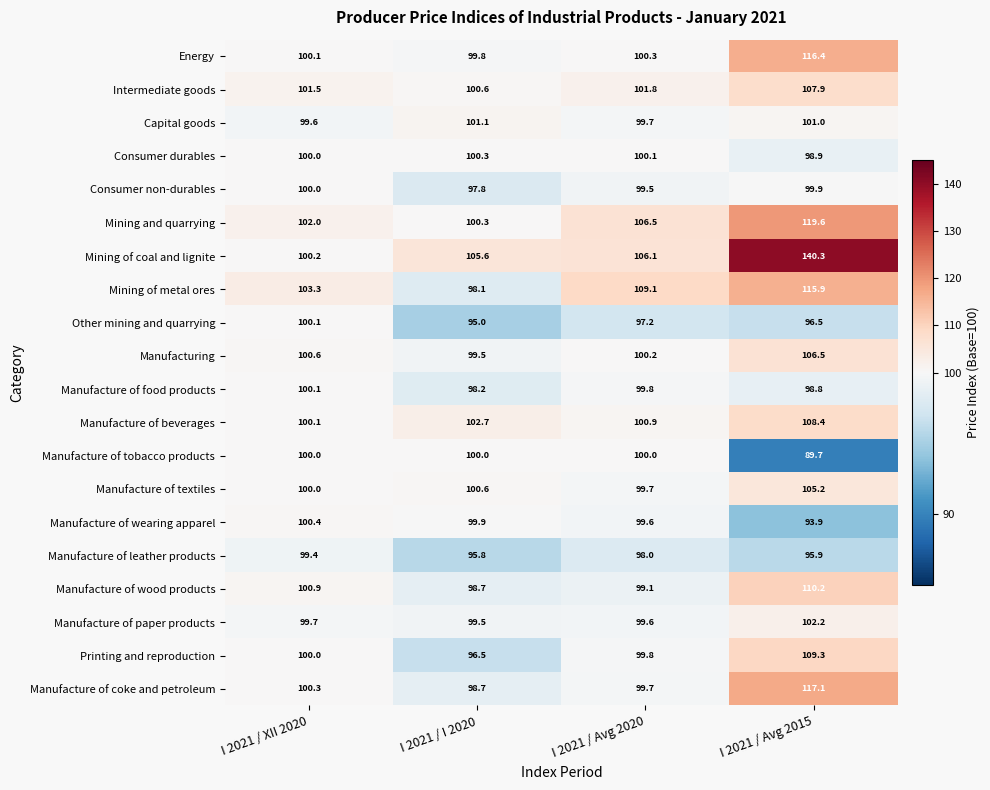

Which series changed the most between I 2021 / Avg 2020 and I 2021 / Avg 2015?

Mining of coal and lignite